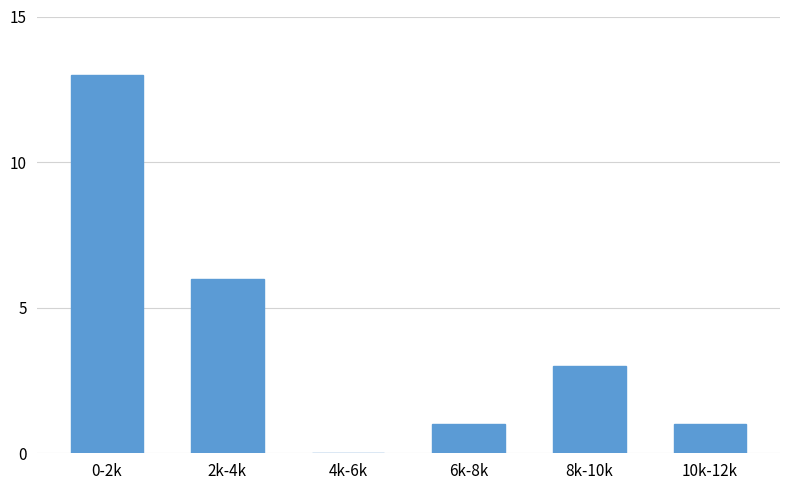

Reading left to right, transcribe all the data shown in this chart.

0-2k=13	2k-4k=6	4k-6k=0	6k-8k=1	8k-10k=3	10k-12k=1